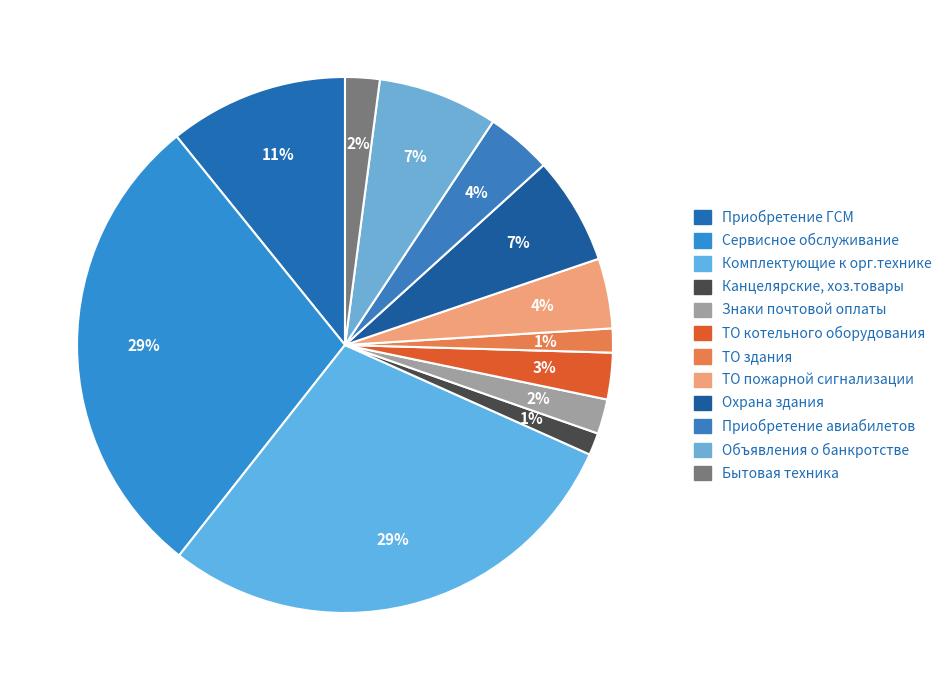

True or false: ТО здания accounts for 1% of the total.

True